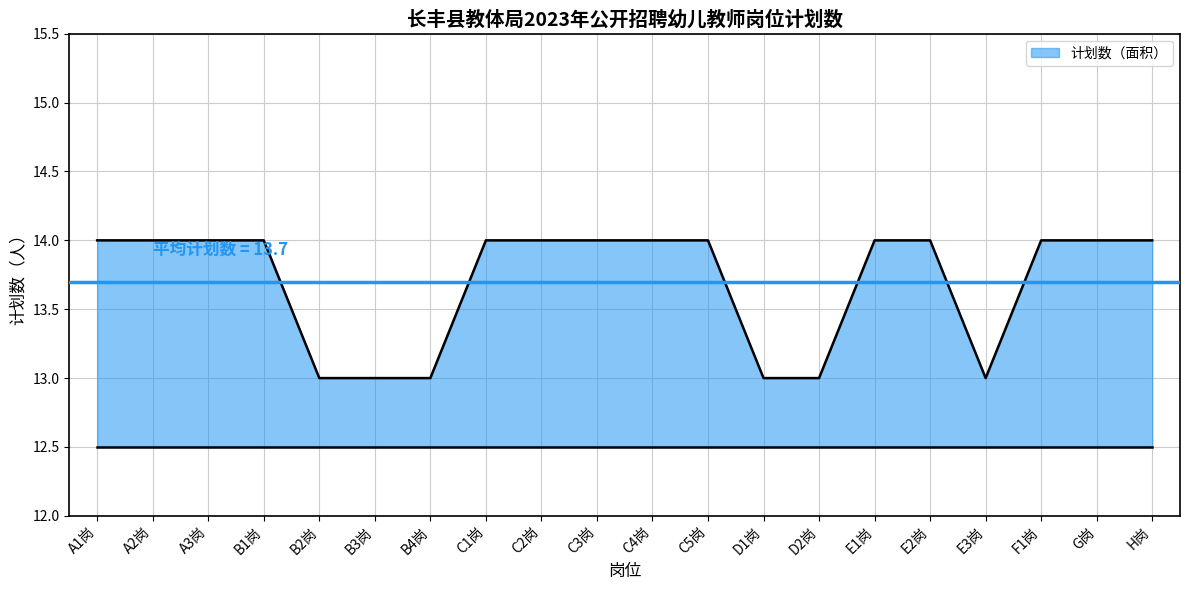

Reading left to right, list all the values displayed in this chart.

14	14	14	14	13	13	13	14	14	14	14	14	13	13	14	14	13	14	14	14